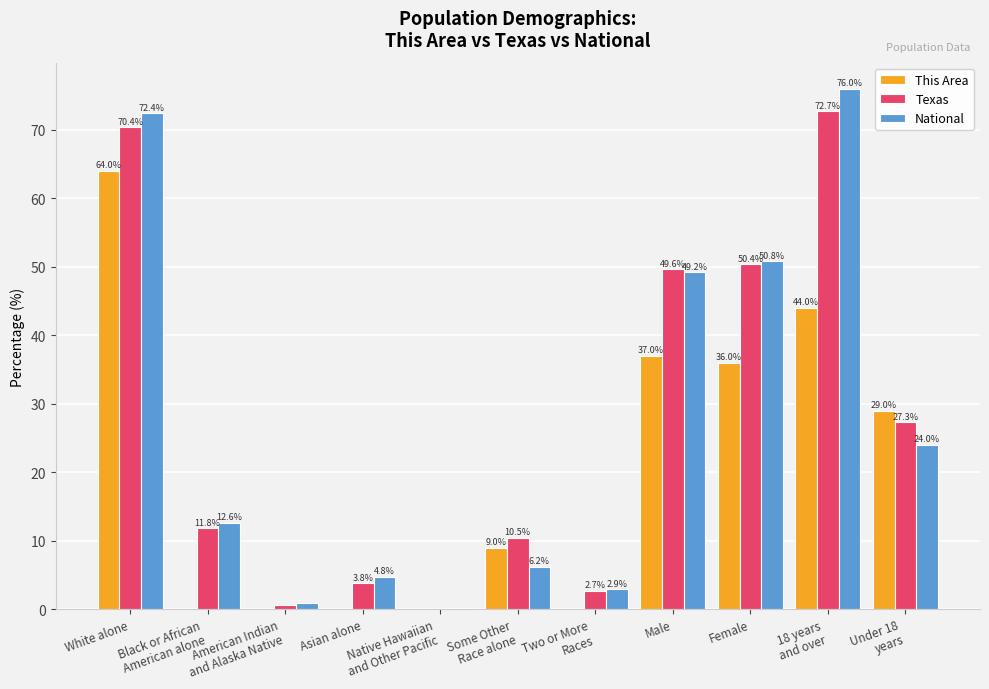

Read the National value at Male.

49.2